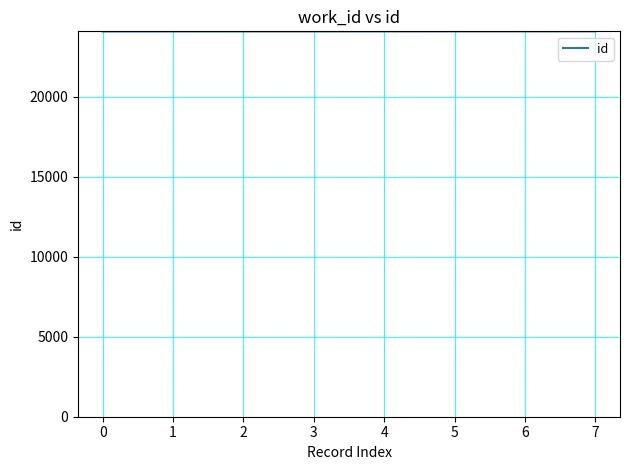

What is the smallest value displayed?

24094